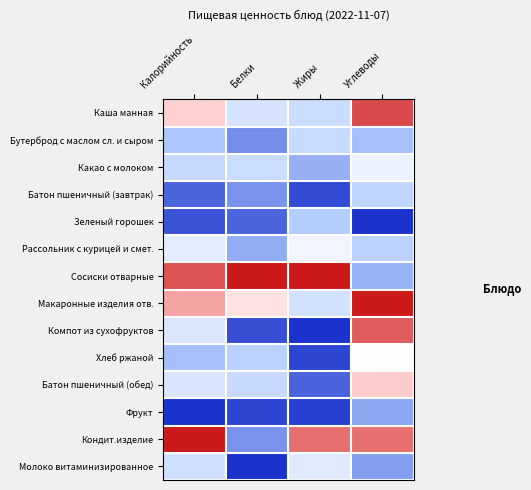

Reading left to right, what are all the values shown in this chart?

Каша манная: Калорийность=0.7	Белки=0.4	Жиры=0.3	Углеводы=0.9
Бутерброд с маслом сл. и сыром: Калорийность=0.2	Белки=0.1	Жиры=0.3	Углеводы=0.2
Какао с молоком: Калорийность=0.3	Белки=0.3	Жиры=0.2	Углеводы=0.4
Батон пшеничный (завтрак): Калорийность=0.1	Белки=0.2	Жиры=0.0	Углеводы=0.3
Зеленый горошек: Калорийность=0.1	Белки=0.1	Жиры=0.3	Углеводы=0.0
Рассольник с курицей и смет.: Калорийность=0.4	Белки=0.2	Жиры=0.5	Углеводы=0.3
Сосиски отварные: Калорийность=0.9	Белки=1.0	Жиры=1.0	Углеводы=0.2
Макаронные изделия отв.: Калорийность=0.8	Белки=0.6	Жиры=0.4	Углеводы=1.0
Компот из сухофруктов: Калорийность=0.4	Белки=0.0	Жиры=0.0	Углеводы=0.9
Хлеб ржаной: Калорийность=0.2	Белки=0.3	Жиры=0.0	Углеводы=0.5
Батон пшеничный (обед): Калорийность=0.4	Белки=0.3	Жиры=0.1	Углеводы=0.7
Фрукт: Калорийность=0.0	Белки=0.0	Жиры=0.0	Углеводы=0.2
Кондит.изделие: Калорийность=1.0	Белки=0.2	Жиры=0.9	Углеводы=0.9
Молоко витаминизированное: Калорийность=0.3	Белки=0.0	Жиры=0.4	Углеводы=0.2